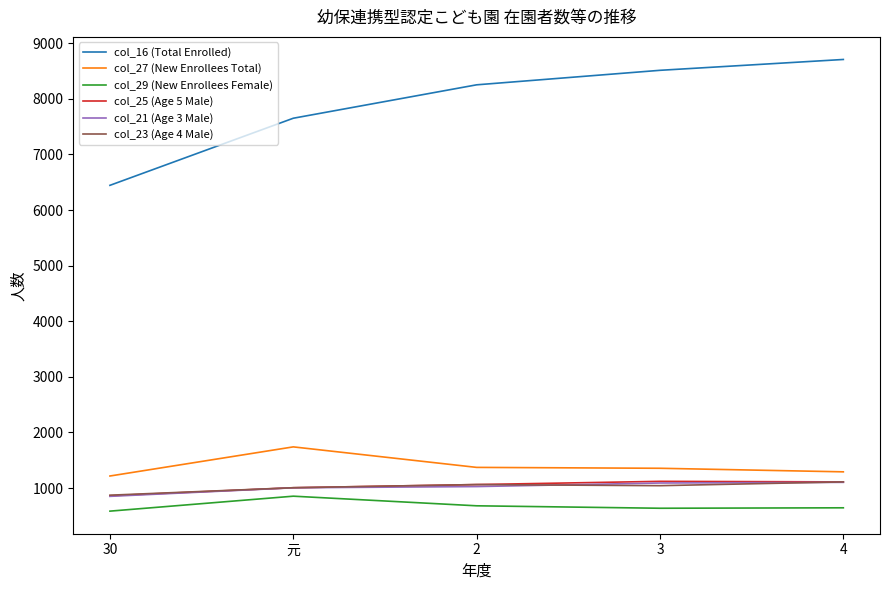

What is the lowest value of the col_25 (Age 5 Male) series?

861